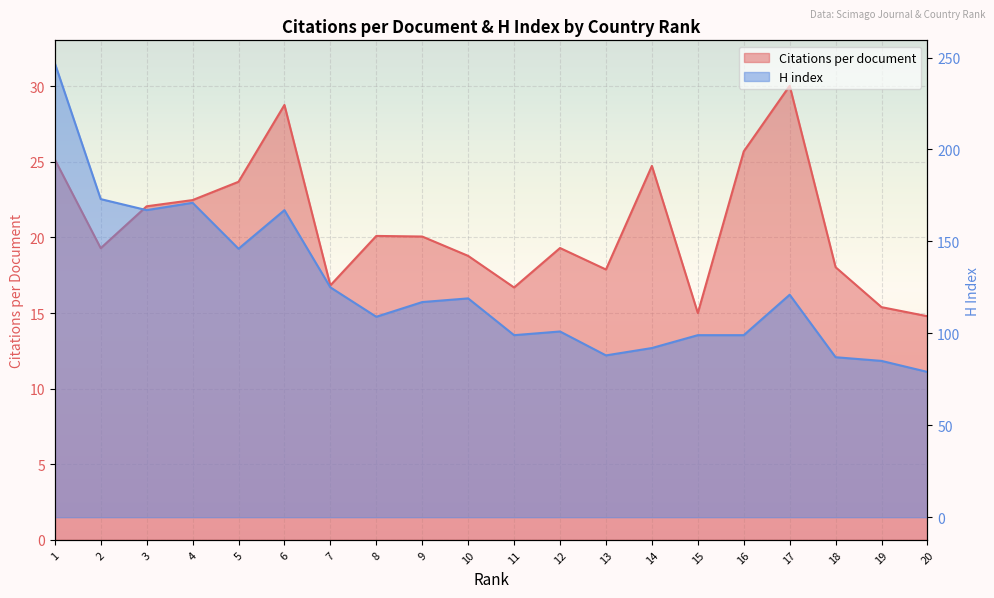

What is the sum of the Citations per document values at 1 and 3?

47.2